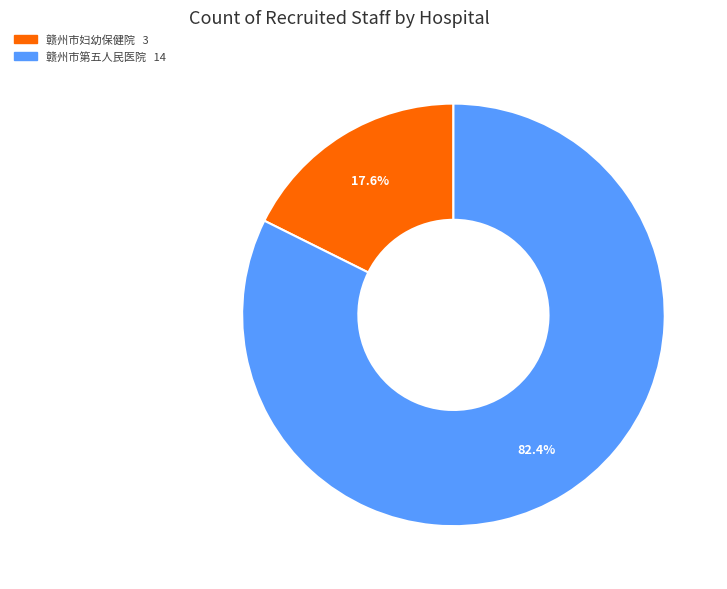

Approximately how many times larger is the value at 赣州市妇幼保健院 compared to 赣州市第五人民医院?

0.2